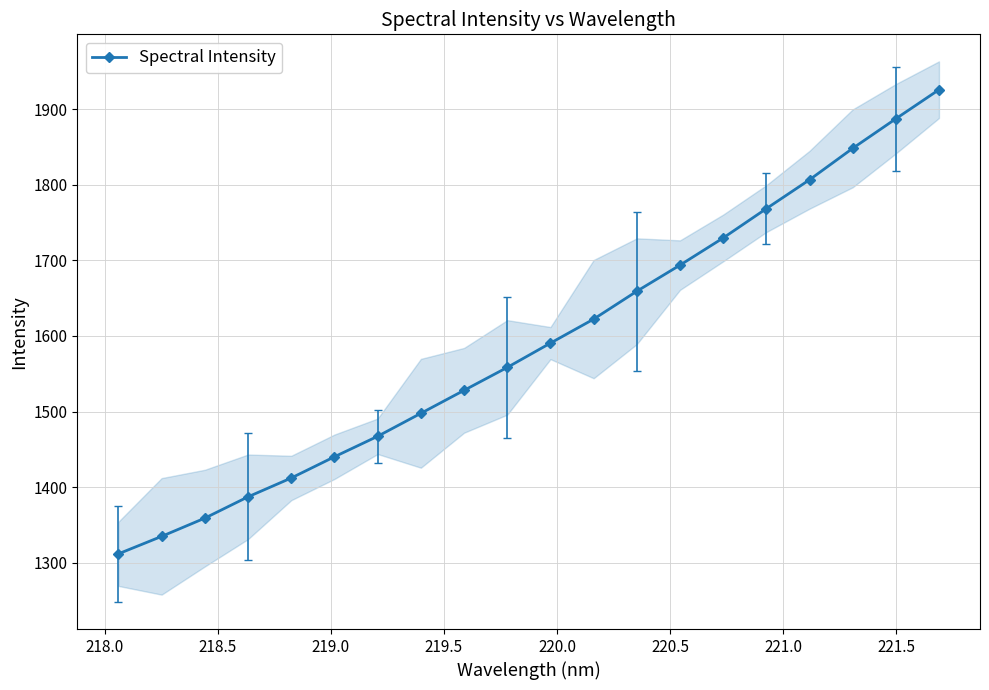

What is the value of the Spectral Intensity point at the 20th from the left?

1925.6